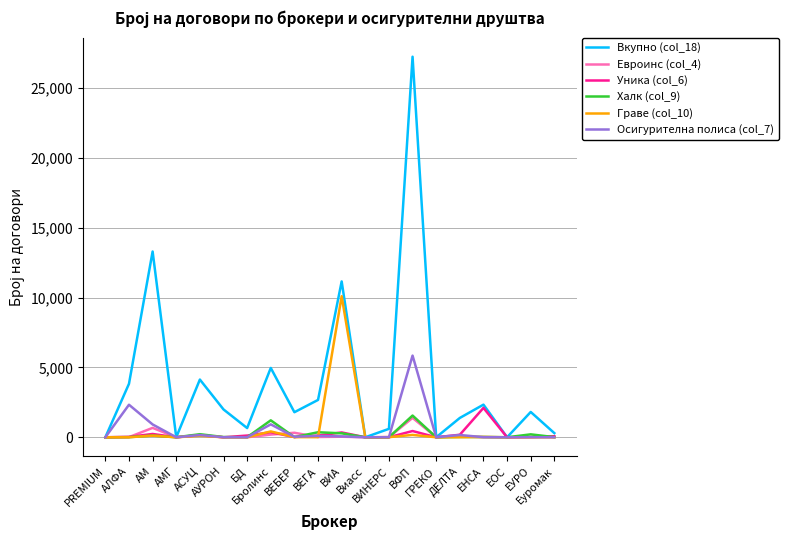

What is the maximum value shown in the chart?

27240